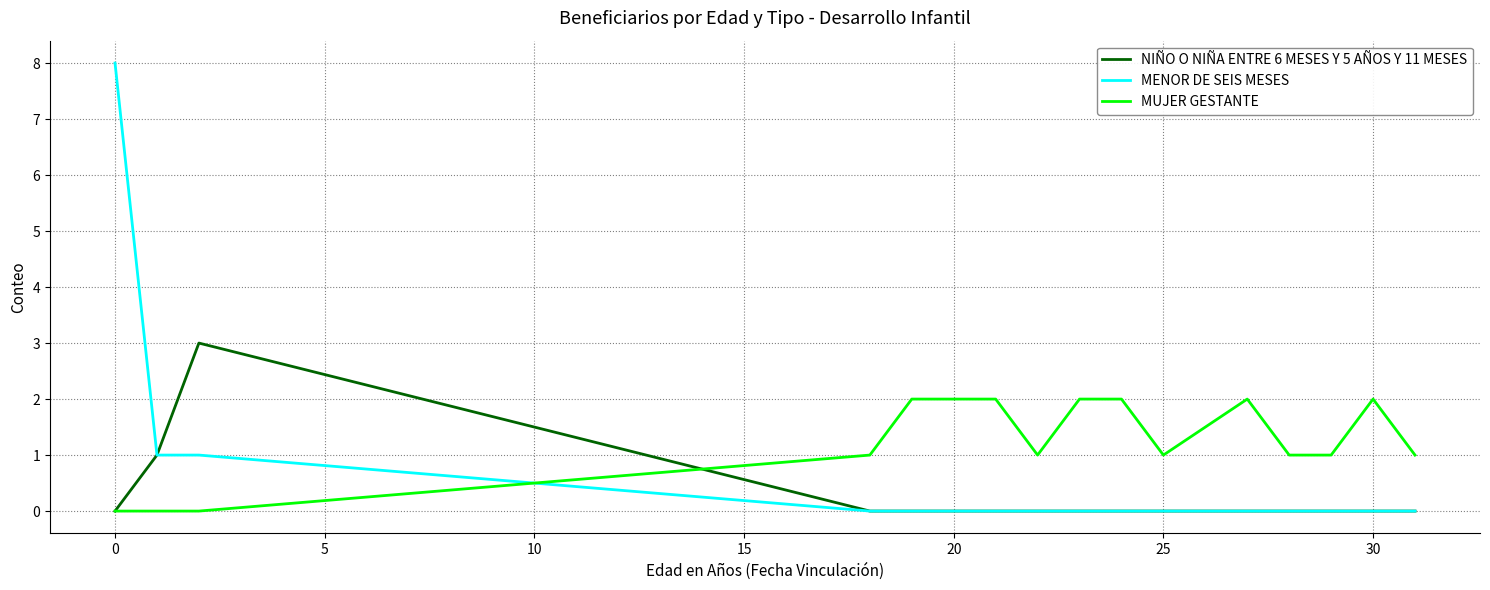

Which series has the widest spread of values?

MENOR DE SEIS MESES